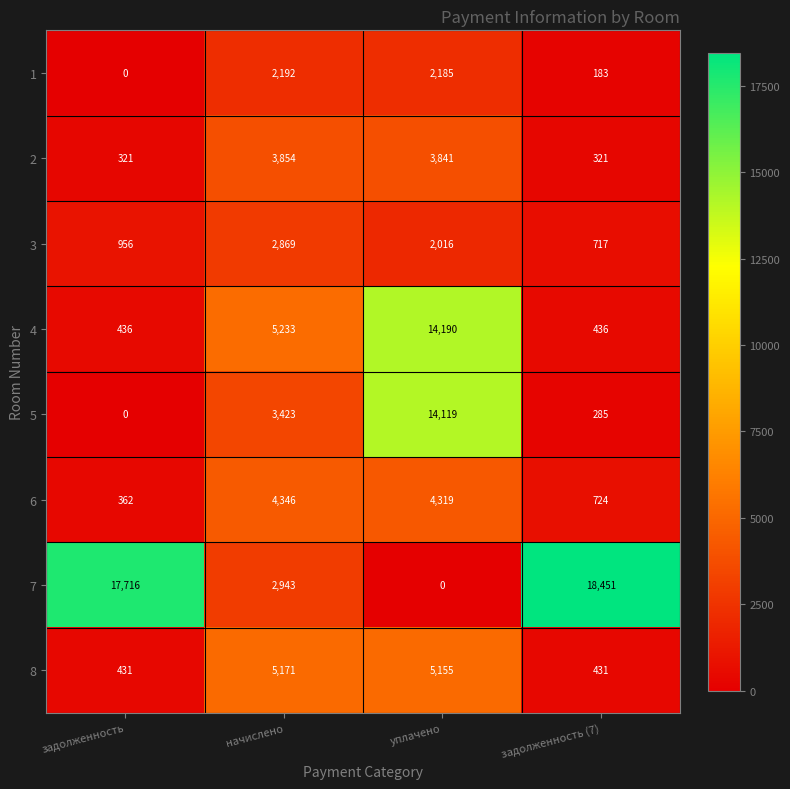

The value of 7 at начислено is 2943. True or false?

True